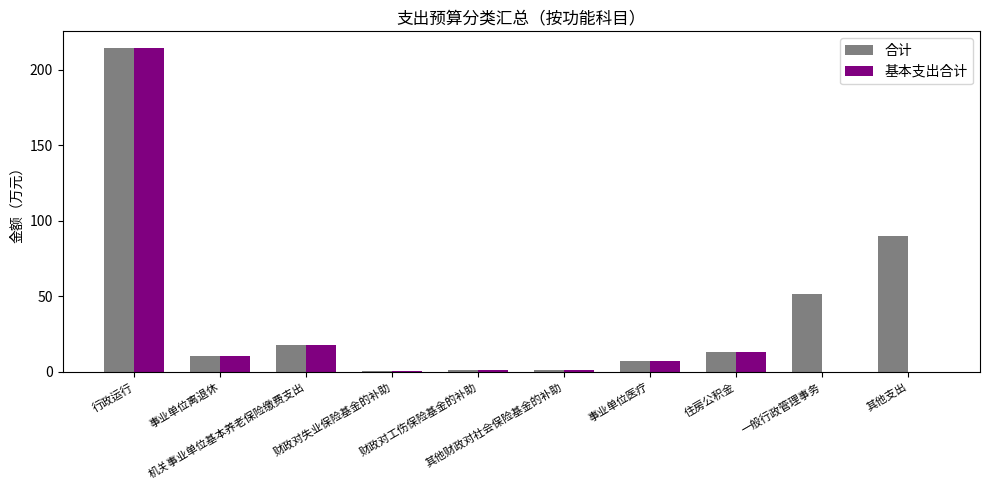

Read the 合计 value at 事业单位医疗.

7.1